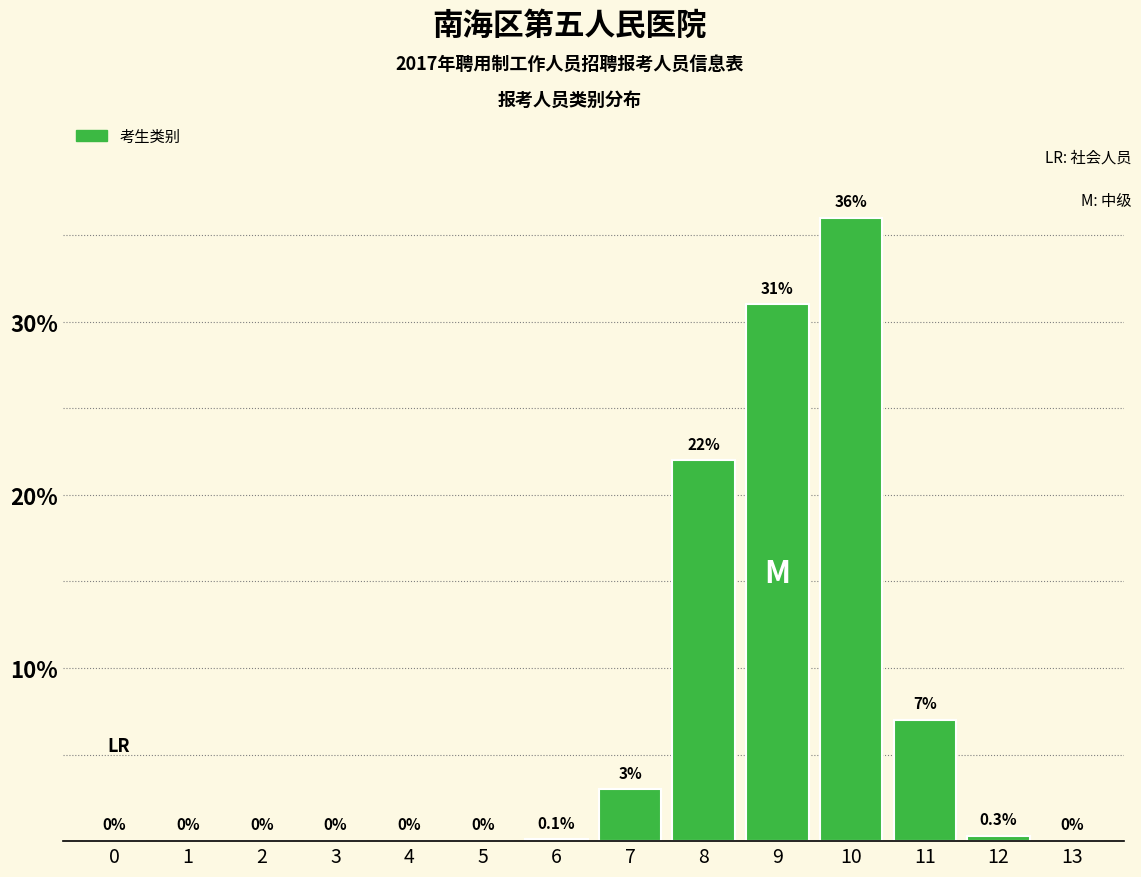

Reading left to right, what are all the values shown in this chart?

0=0.0	1=0.0	2=0.0	3=0.0	4=0.0	5=0.0	6=0.1	7=3.0	8=22.0	9=31.0	10=36.0	11=7.0	12=0.3	13=0.0